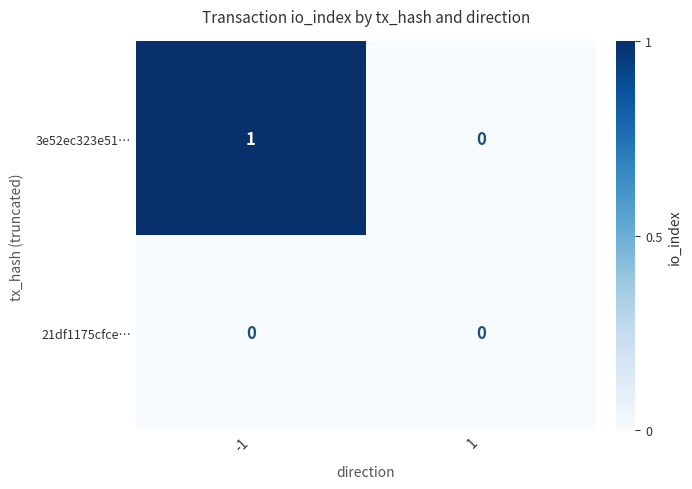

The value of 3e52ec323e51… at -1 is 2. True or false?

False